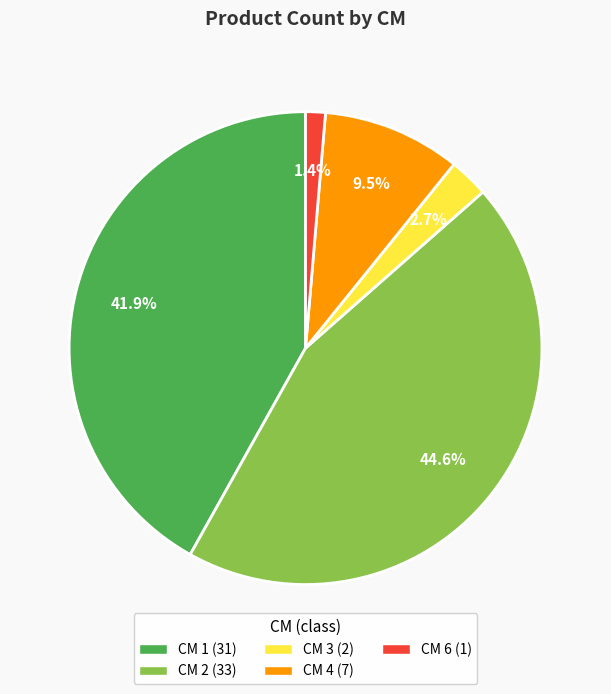

Is there a majority slice in this chart?

No